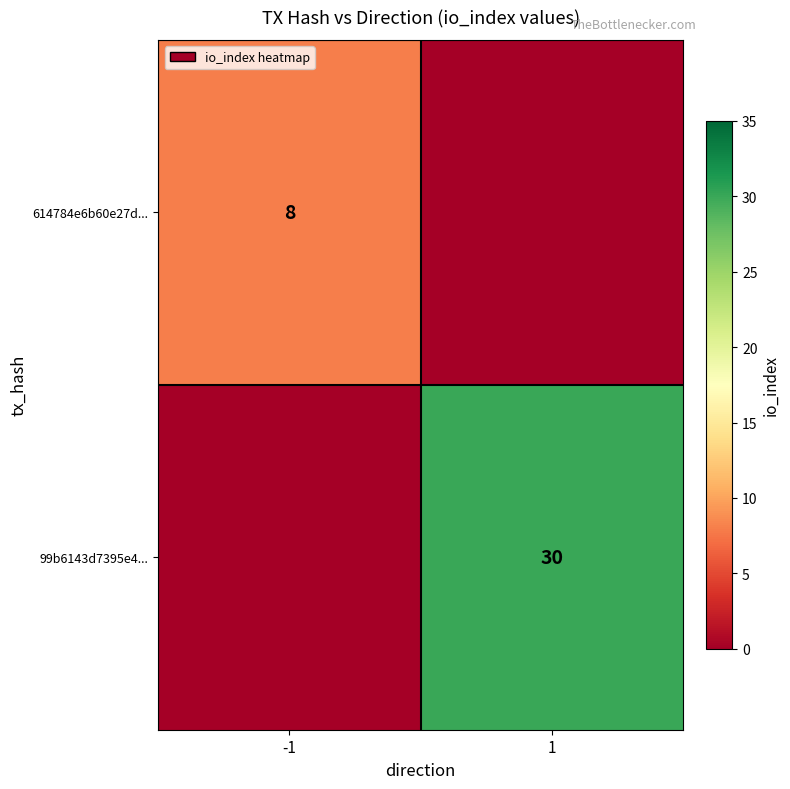

Is it true that 614784e6b60e27d... equals 12 at -1?

False